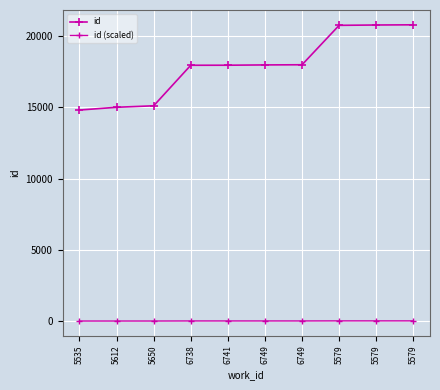

Which series has the largest total across all categories?

id